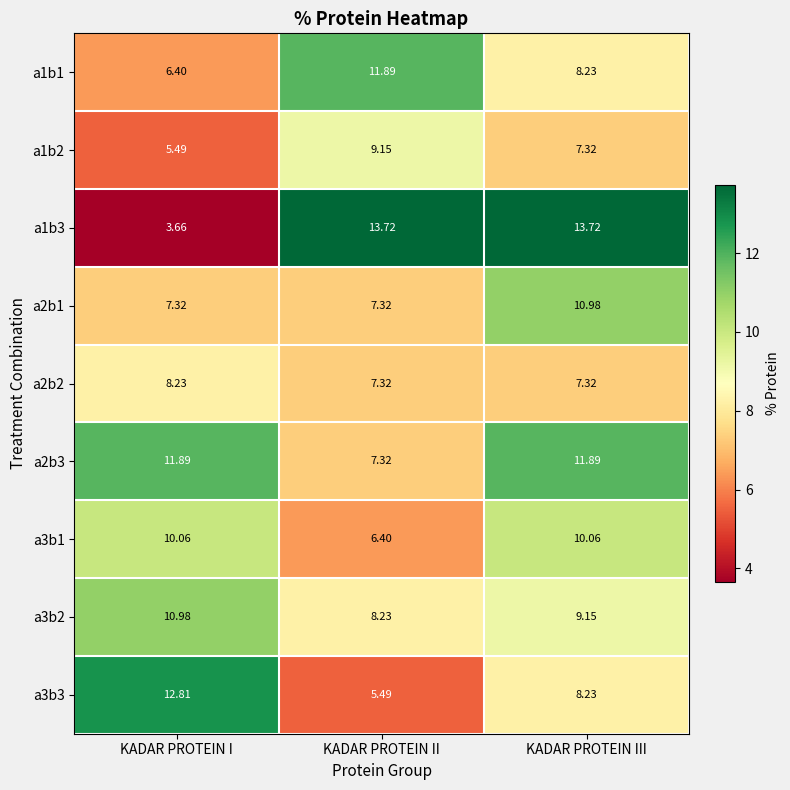

At which category is the sum across all series the highest?

KADAR PROTEIN III